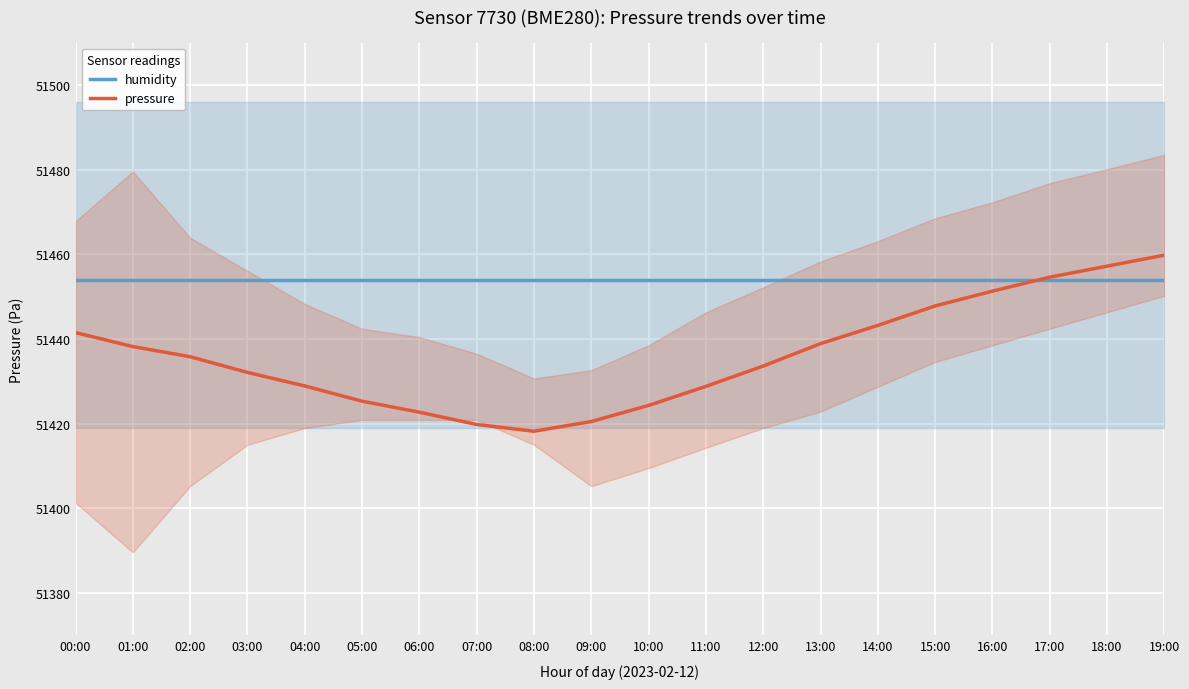

Reading left to right, extract all data points from this chart.

humidity: 51454.0	51454.0	51454.0	51454.0	51454.0	51454.0	51454.0	51454.0	51454.0	51454.0	51454.0	51454.0	51454.0	51454.0	51454.0	51454.0	51454.0	51454.0	51454.0	51454.0
pressure: 51441.5	51438.2	51435.8	51432.1	51428.9	51425.3	51422.7	51419.8	51418.2	51420.5	51424.3	51428.8	51433.6	51438.9	51443.2	51447.8	51451.3	51454.6	51457.2	51459.8